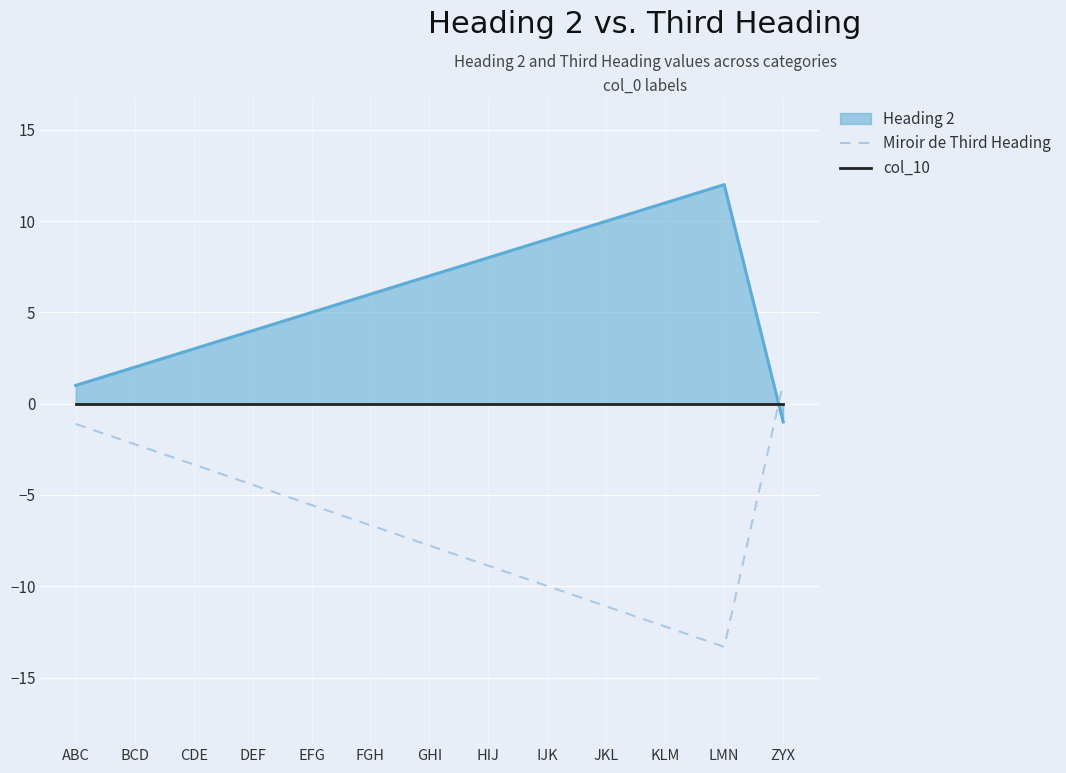

Is it true that Miroir de Third Heading equals -1.1 at ABC?

True